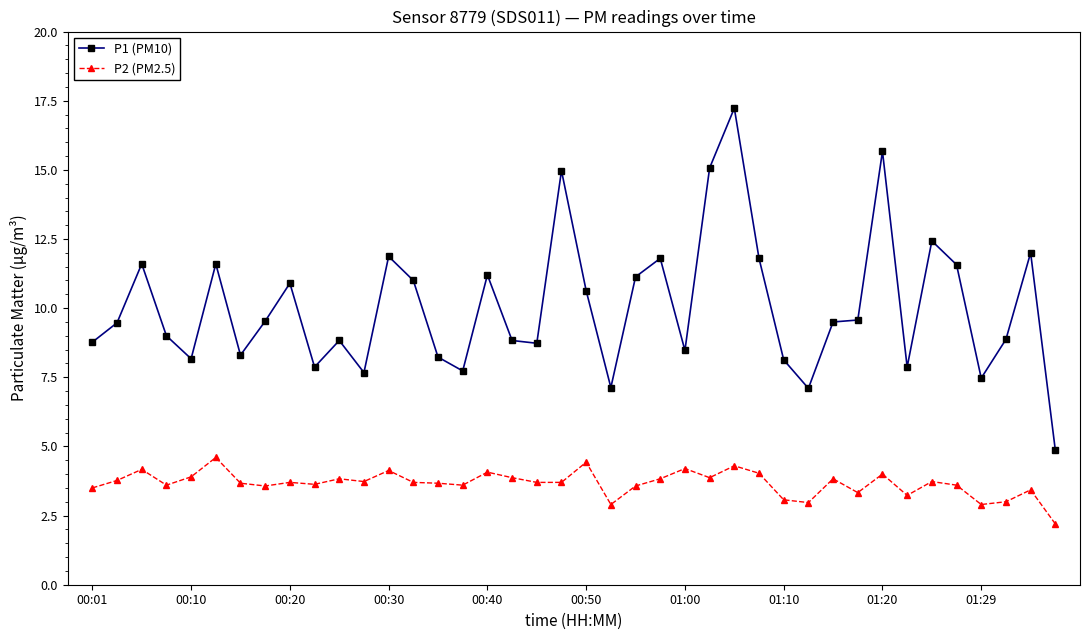

What is the average value of the P2 (PM2.5) series?

3.7